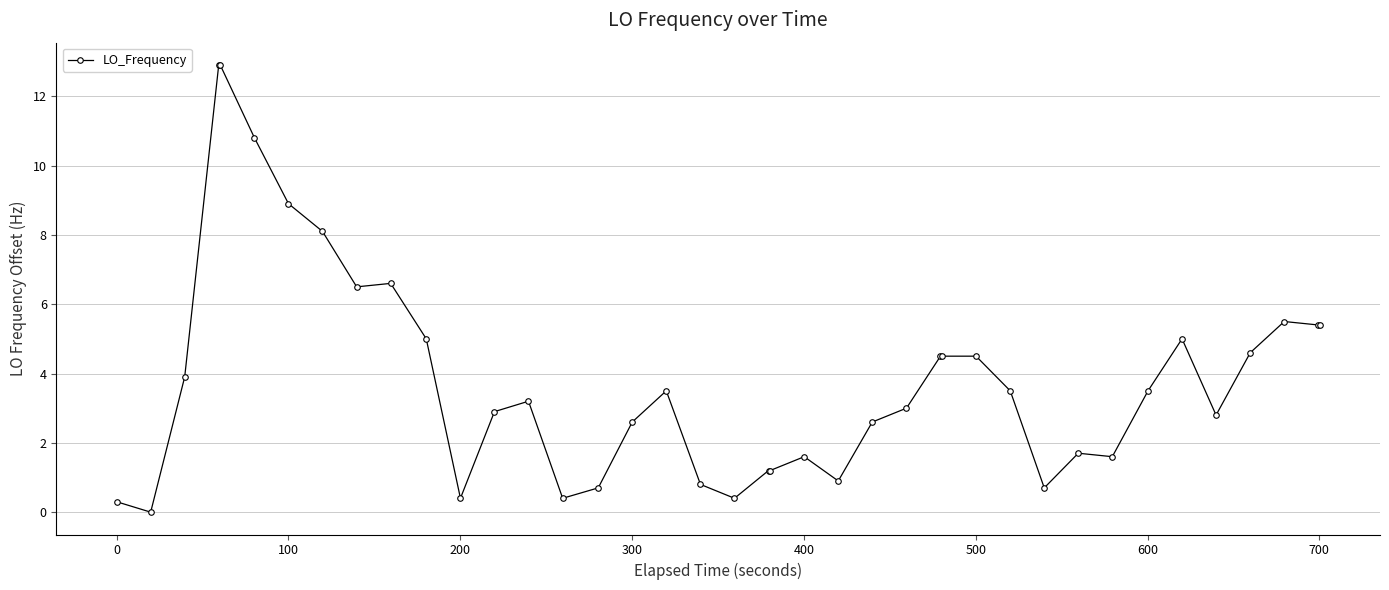

What is the greatest value displayed?

12.9